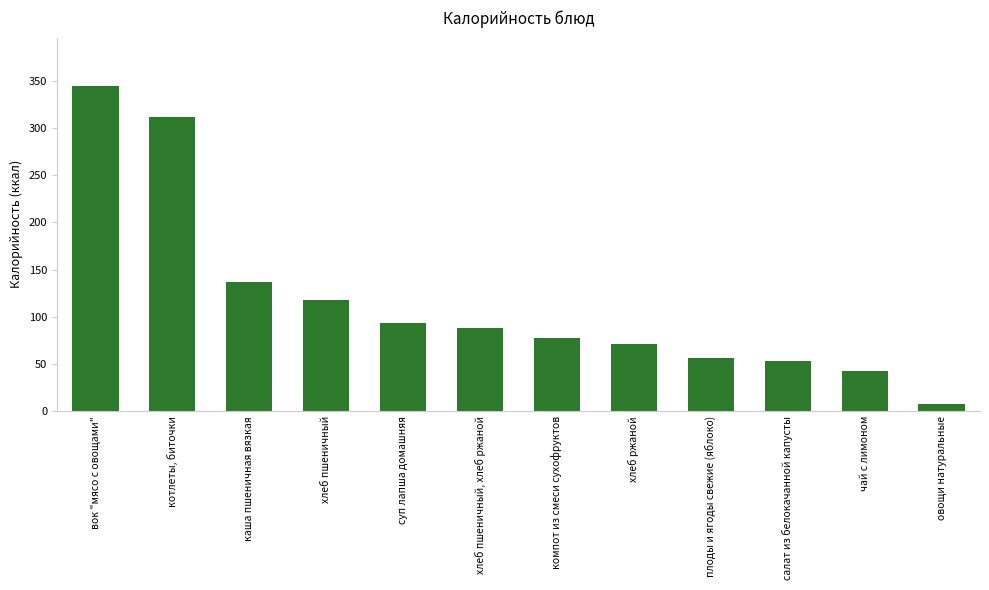

What is the difference between the maximum and minimum values?

336.0